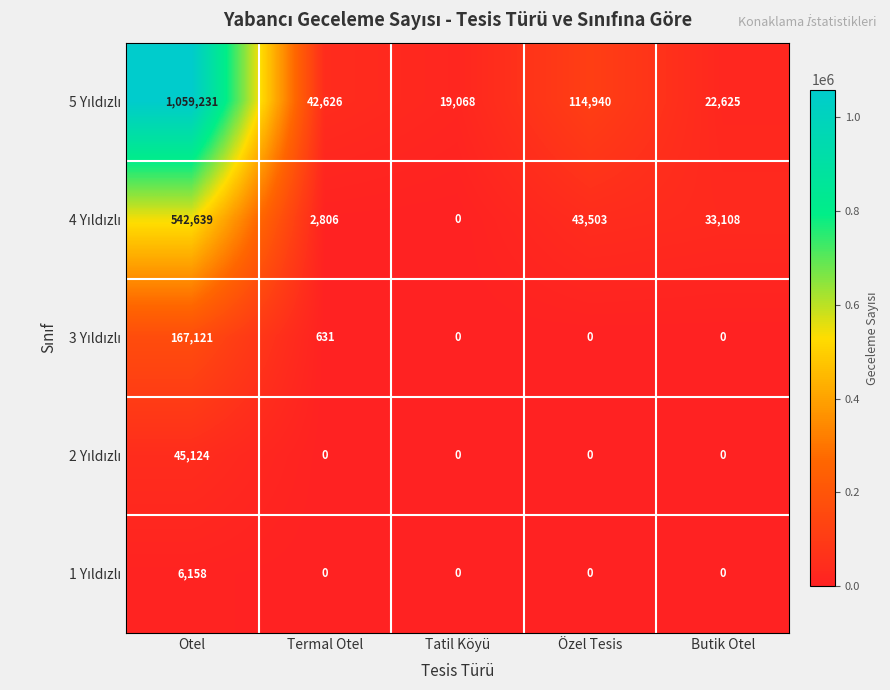

At which category does the chart reach its peak across all series?

Otel